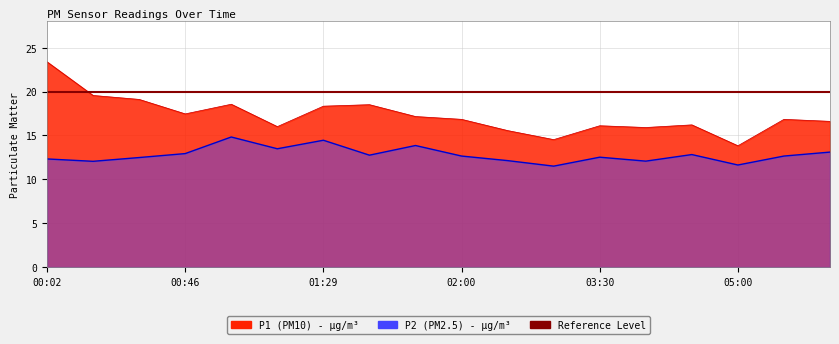

At which label is P1 closest to 18?

01:29